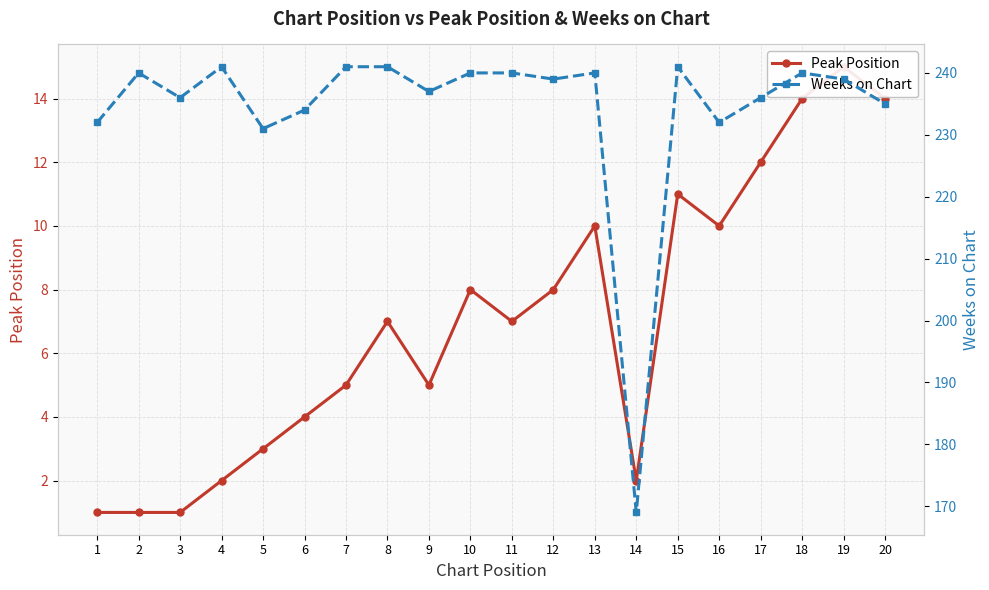

Rank the series at 3 from lowest to highest value.

Peak Position, Weeks on Chart